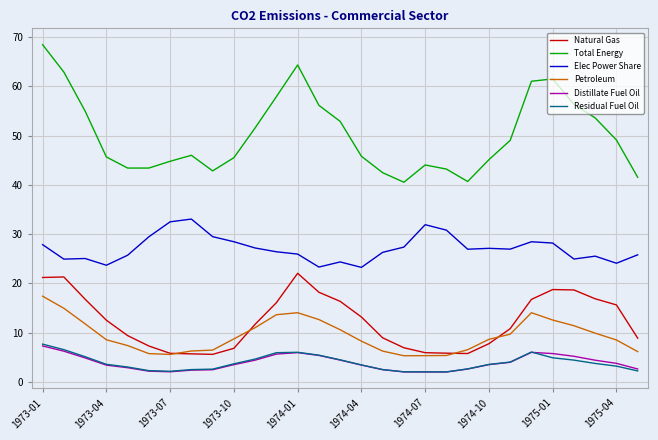

Which series has the widest spread of values?

Total Energy